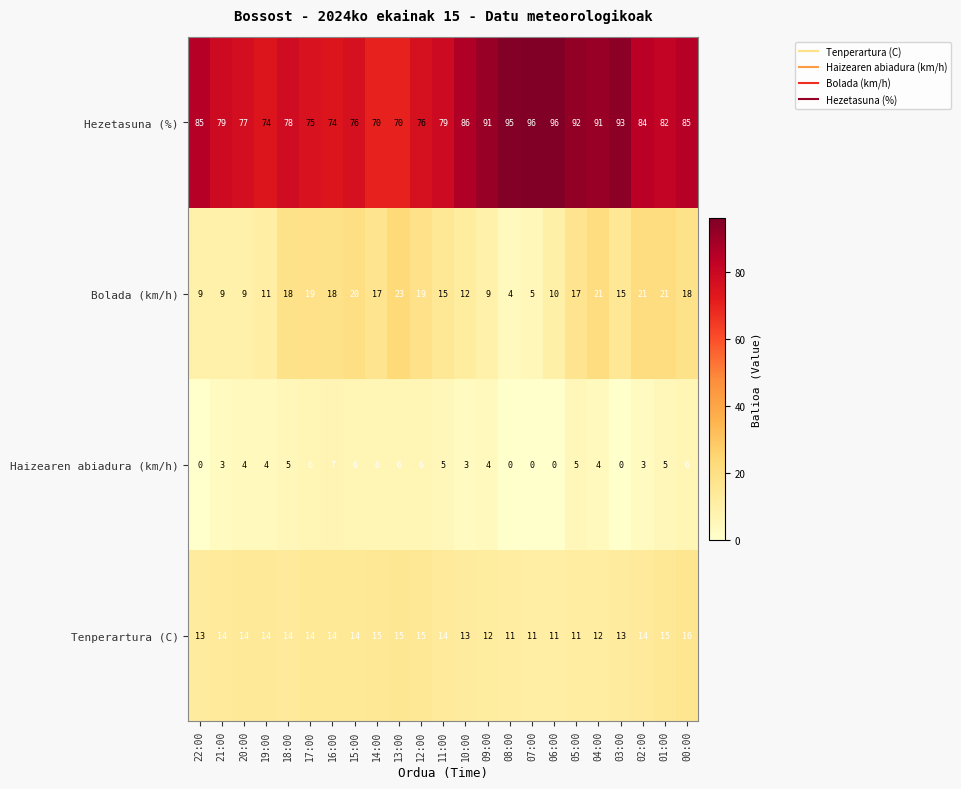

Which series has the widest spread of values?

Hezetasuna (%)